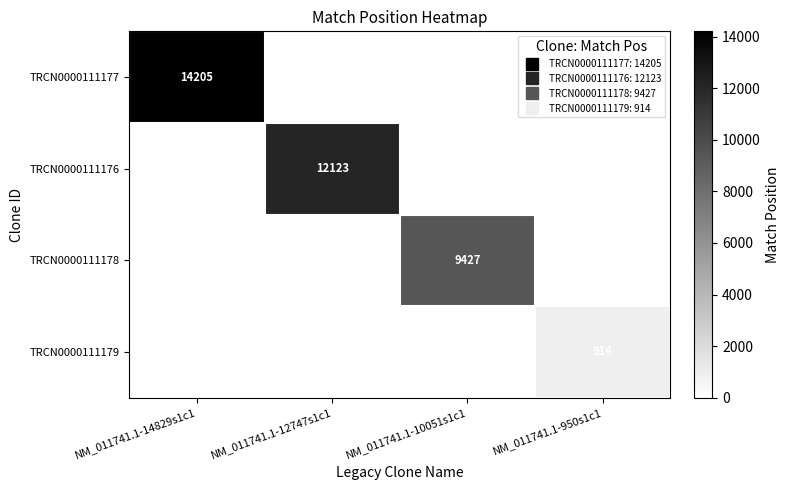

The value of TRCN0000111177 at NM_011741.1-950s1c1 is -5246. True or false?

False